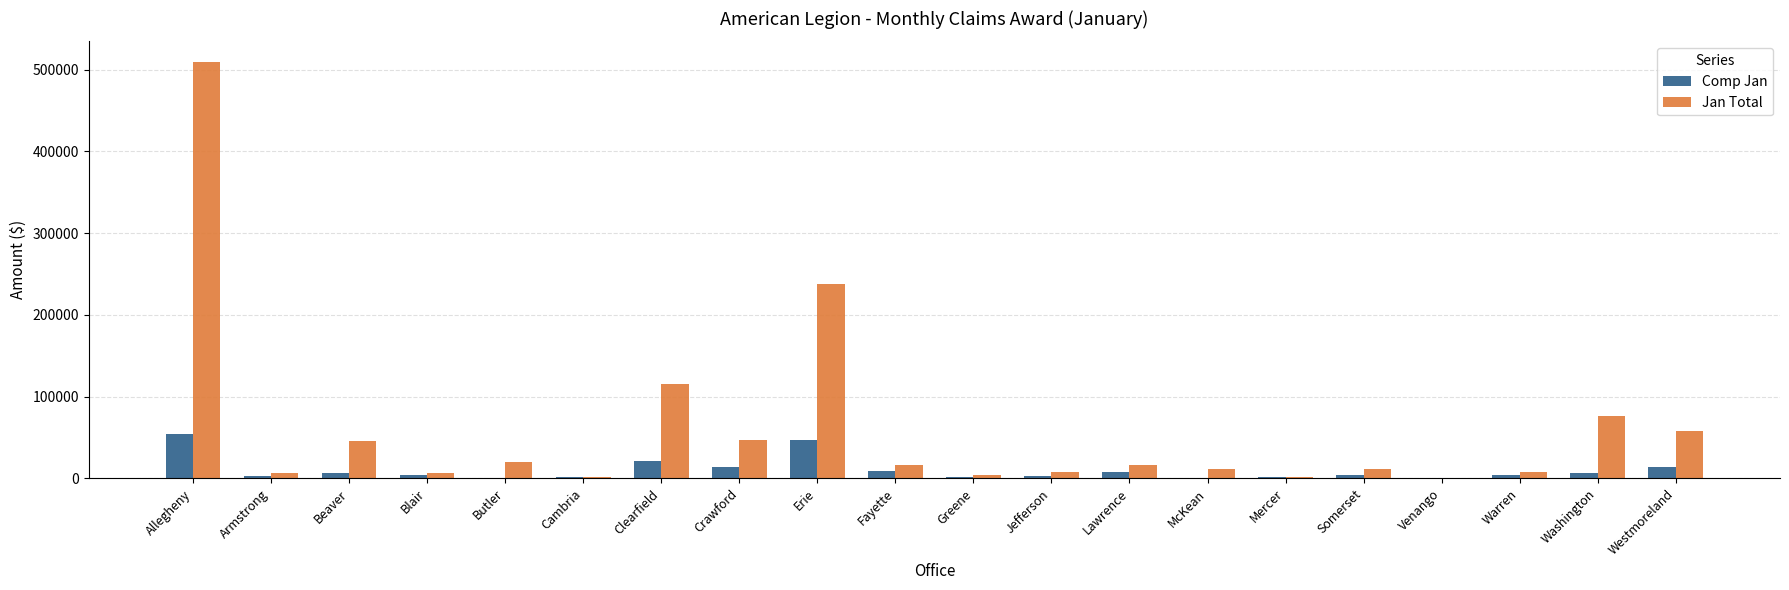

What is the greatest value displayed?

509038